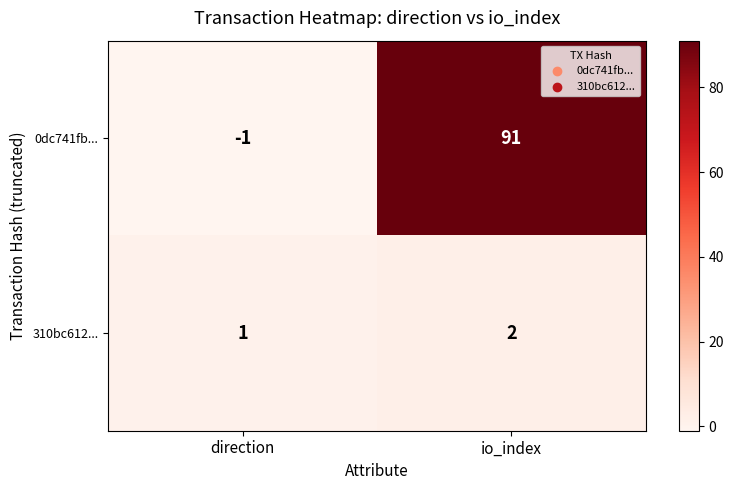

Where is 0dc741fb... nearest to the value 45?

direction